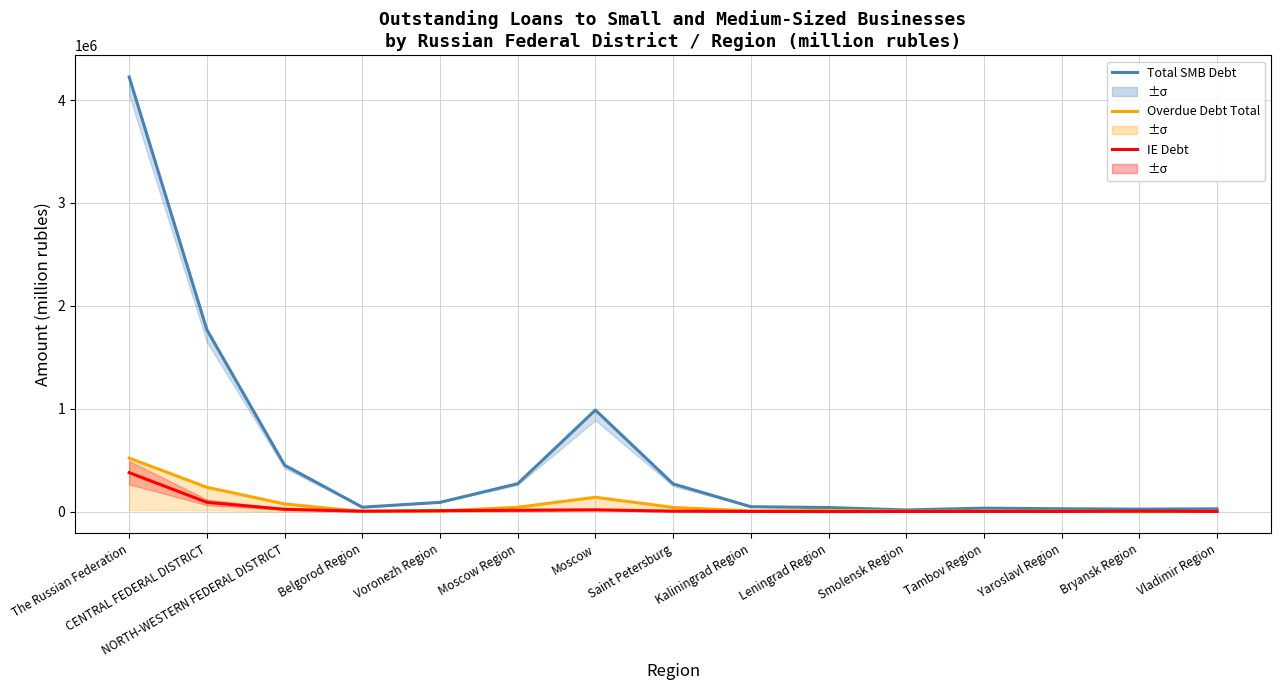

At how many categories does at least one series exceed 25670?

13